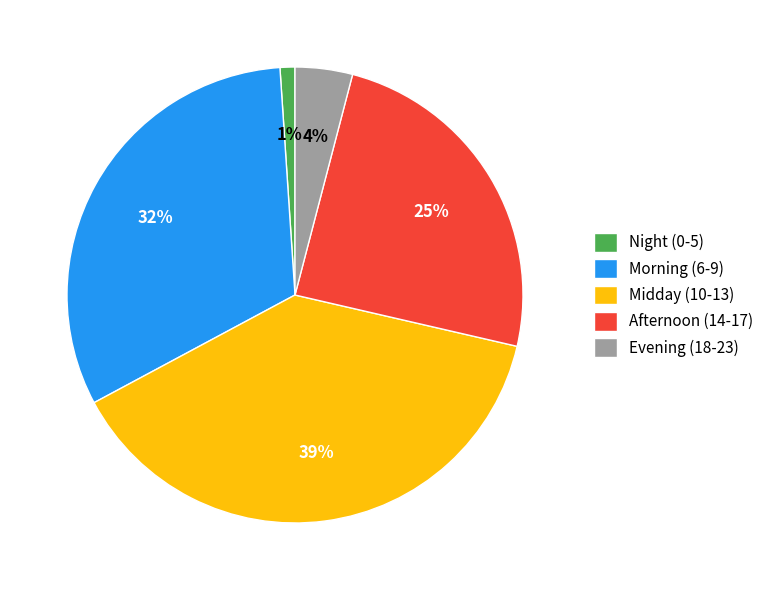

Rank the categories by value from highest to lowest.

Midday (10-13), Morning (6-9), Afternoon (14-17), Evening (18-23), Night (0-5)